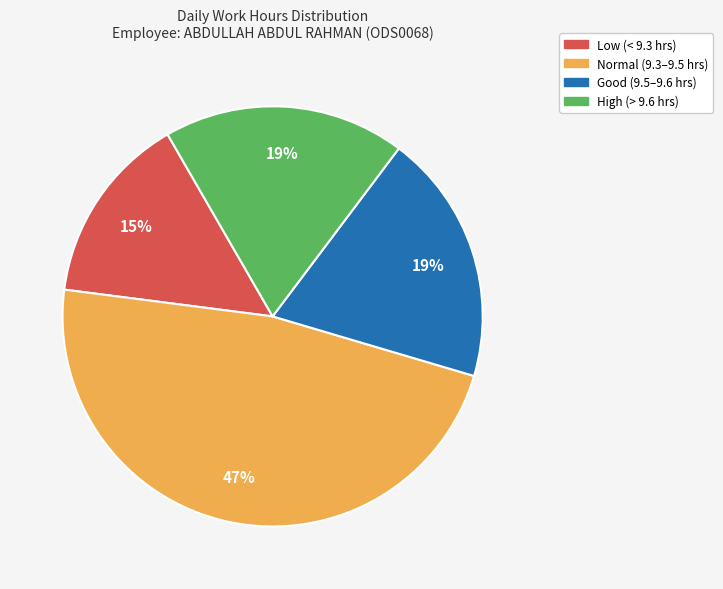

To the nearest percent, what is the average slice percentage?

25%